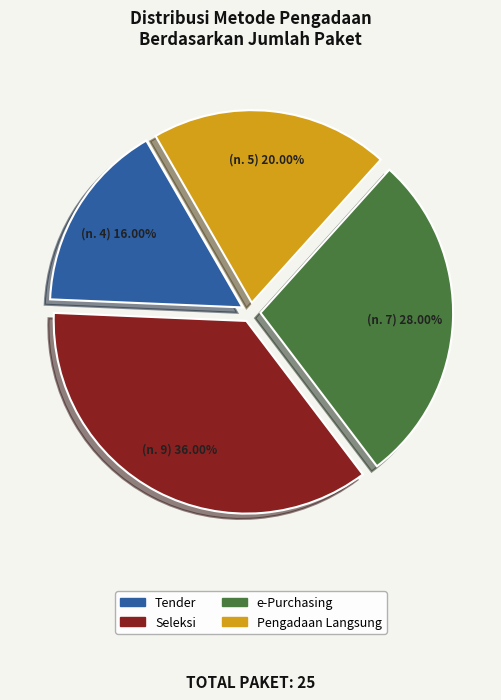

How many segments does this pie chart have?

4